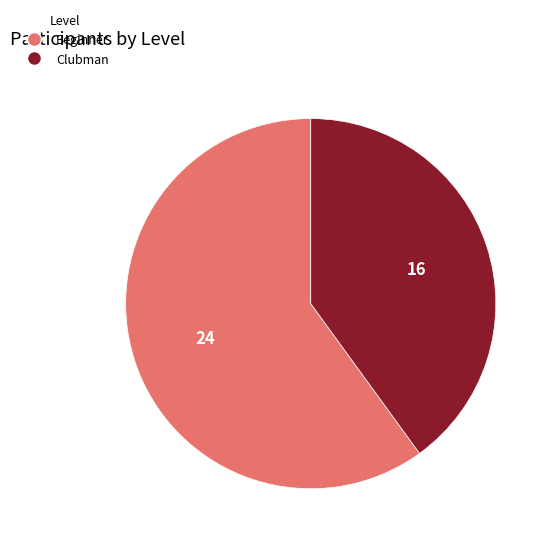

How many slices are in this pie chart?

2